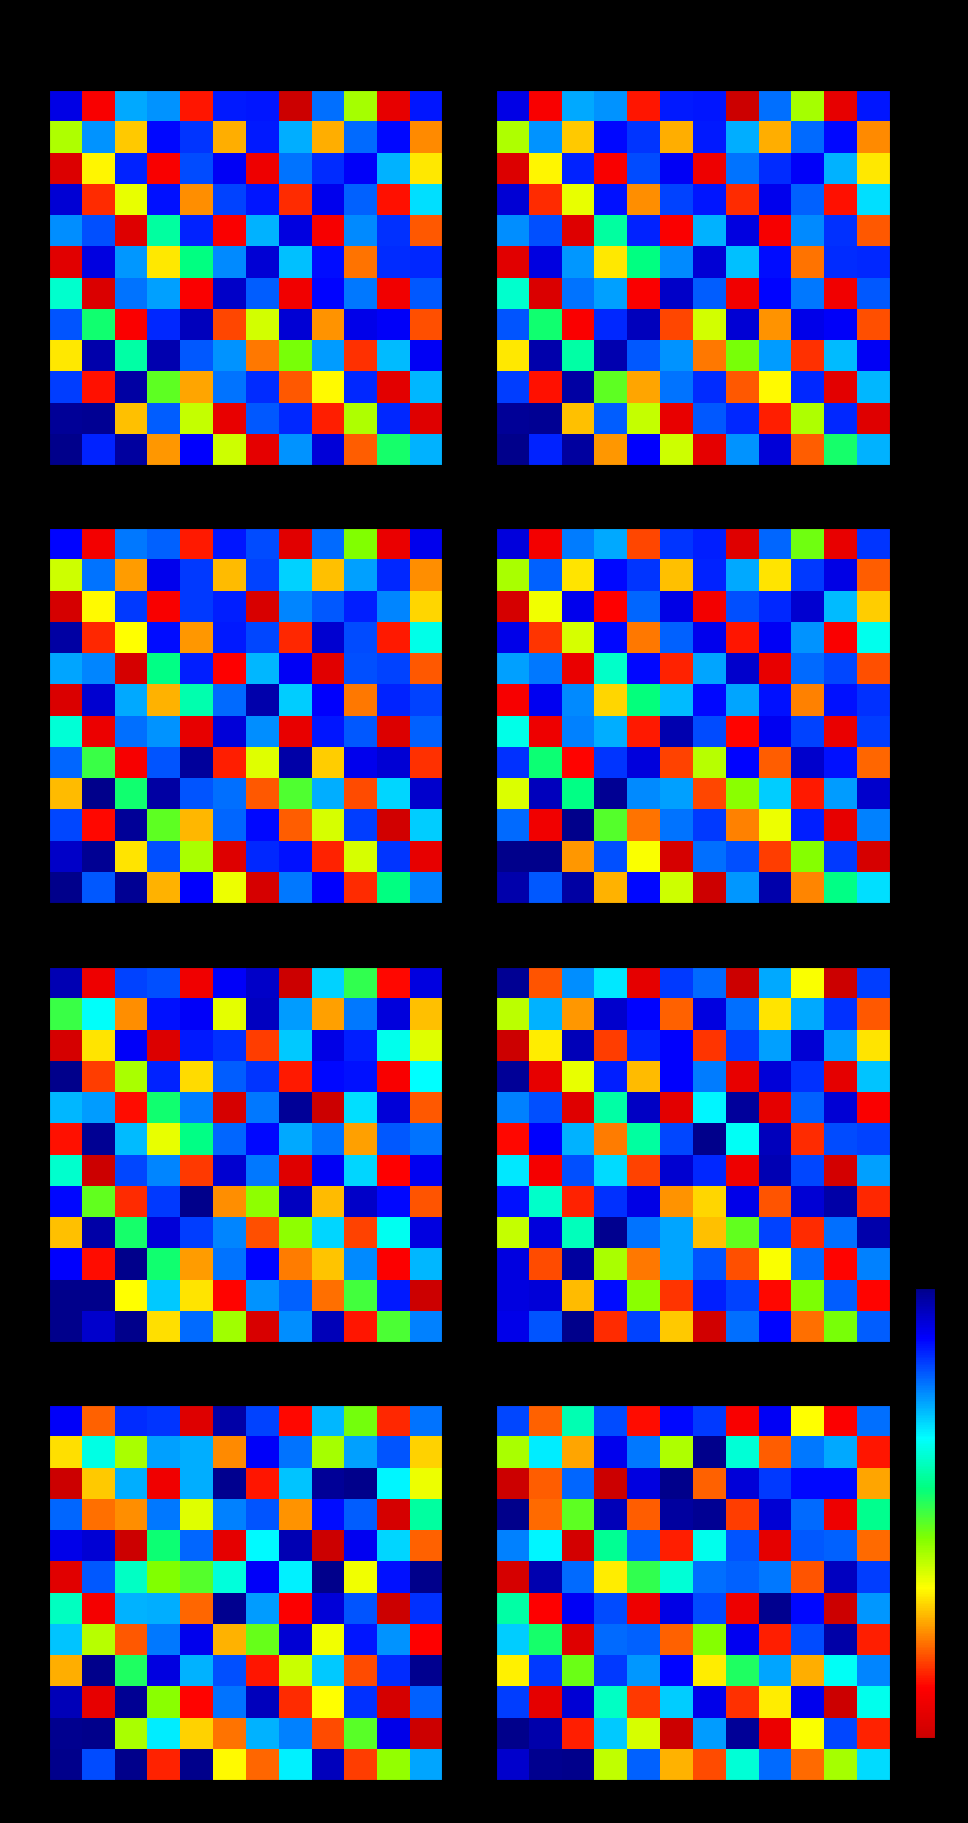

Between 1 and 12, which is larger?

1